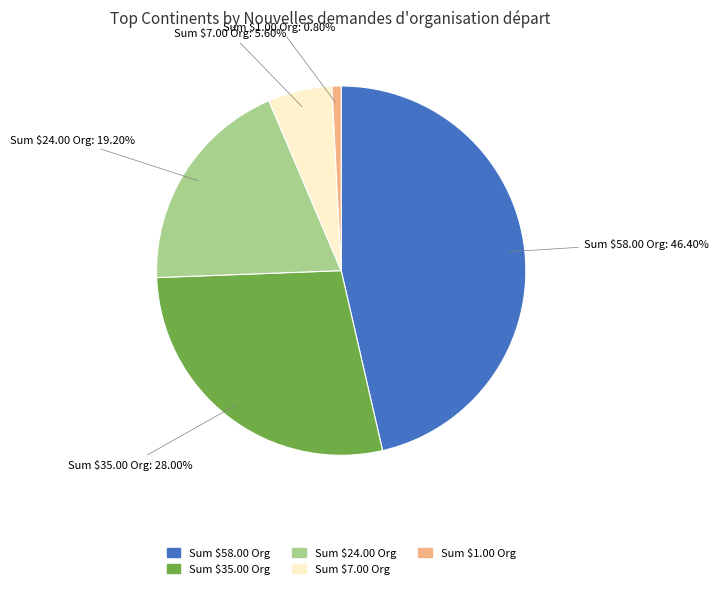

Is there any slice that represents more than half of the pie?

No